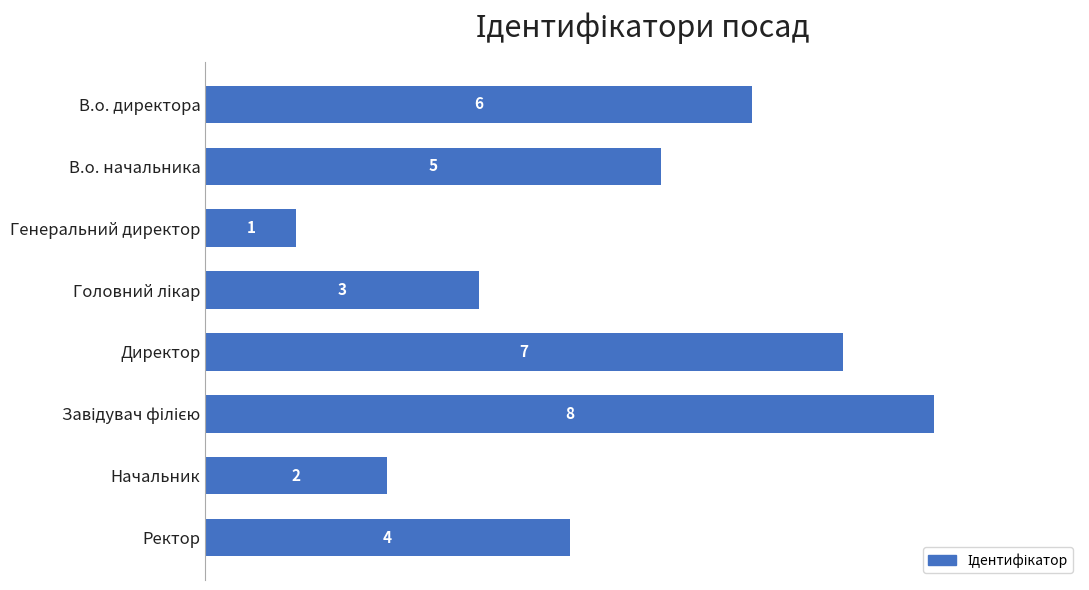

What is the difference between the values at В.о. директора and Начальник?

4